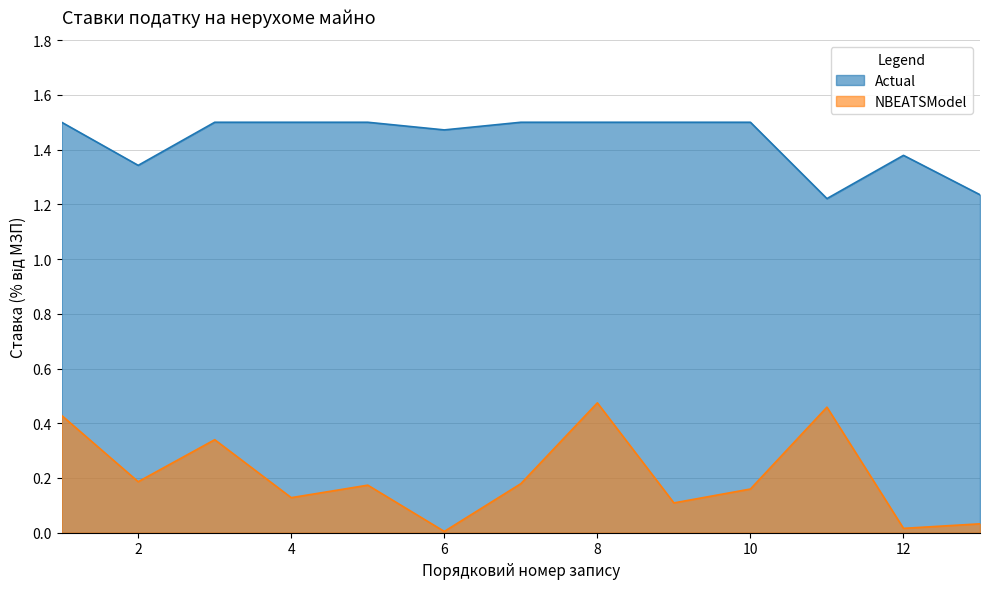

True or false: NBEATSModel and Actual intersect in this chart.

False